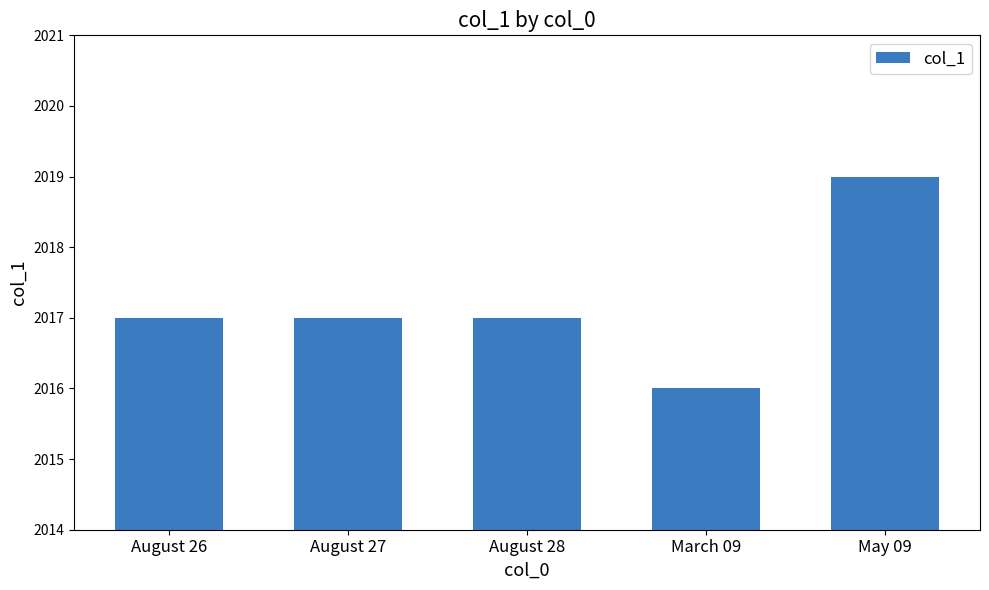

Reading left to right, what are all the values shown in this chart?

2017	2017	2017	2016	2019